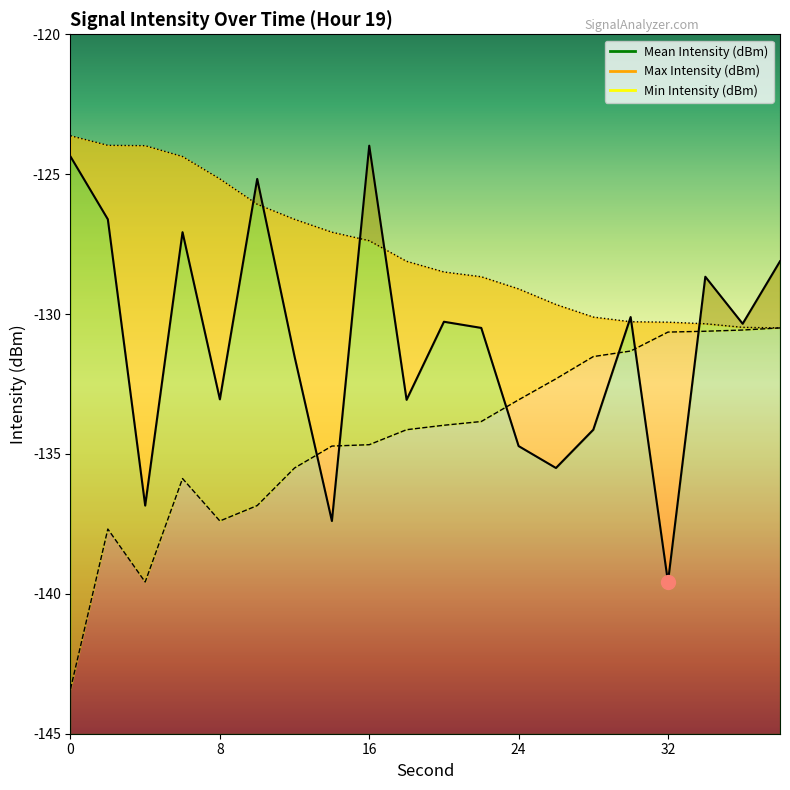

Rank the series by their maximum value, from lowest to highest.

Min Intensity (dBm), Mean Intensity (dBm), Max Intensity (dBm)